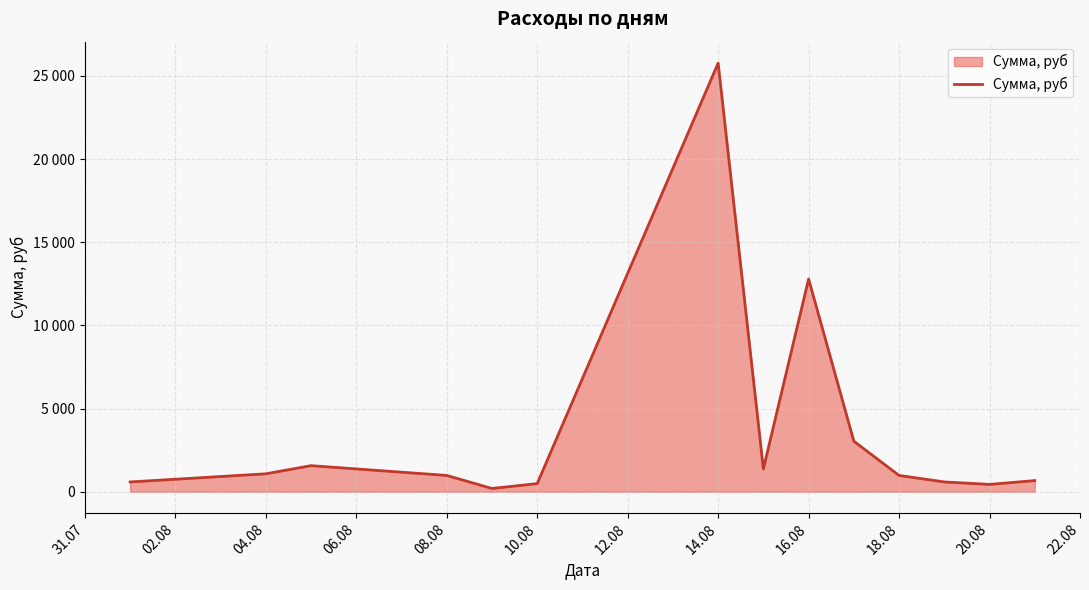

Reading left to right, what are all the values shown in this chart?

588	1078	1568	980	196	490	25774	1372	12794	3038	980	588	441	670